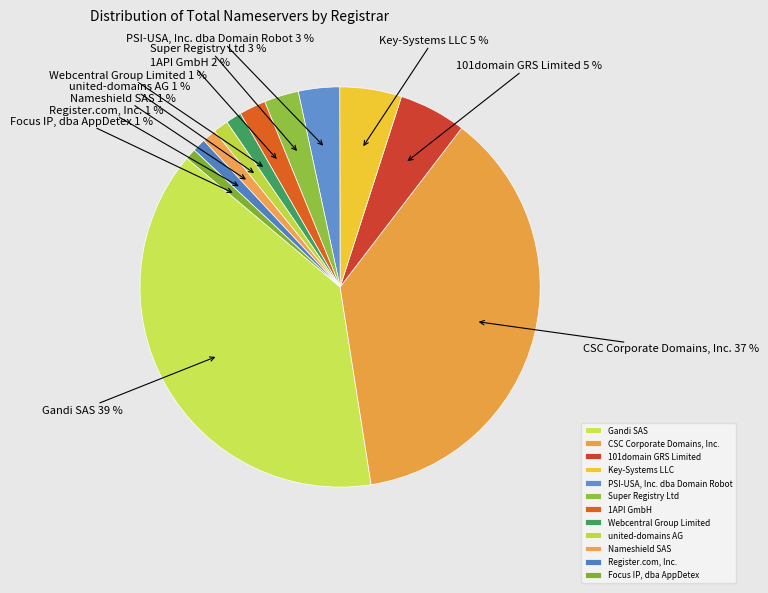

True or false: 101domain GRS Limited accounts for 17% of the total.

False